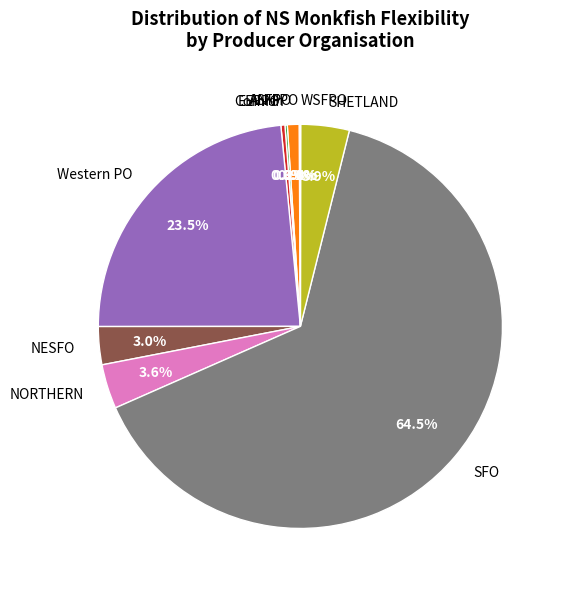

Which category has the biggest portion of the pie?

SFO